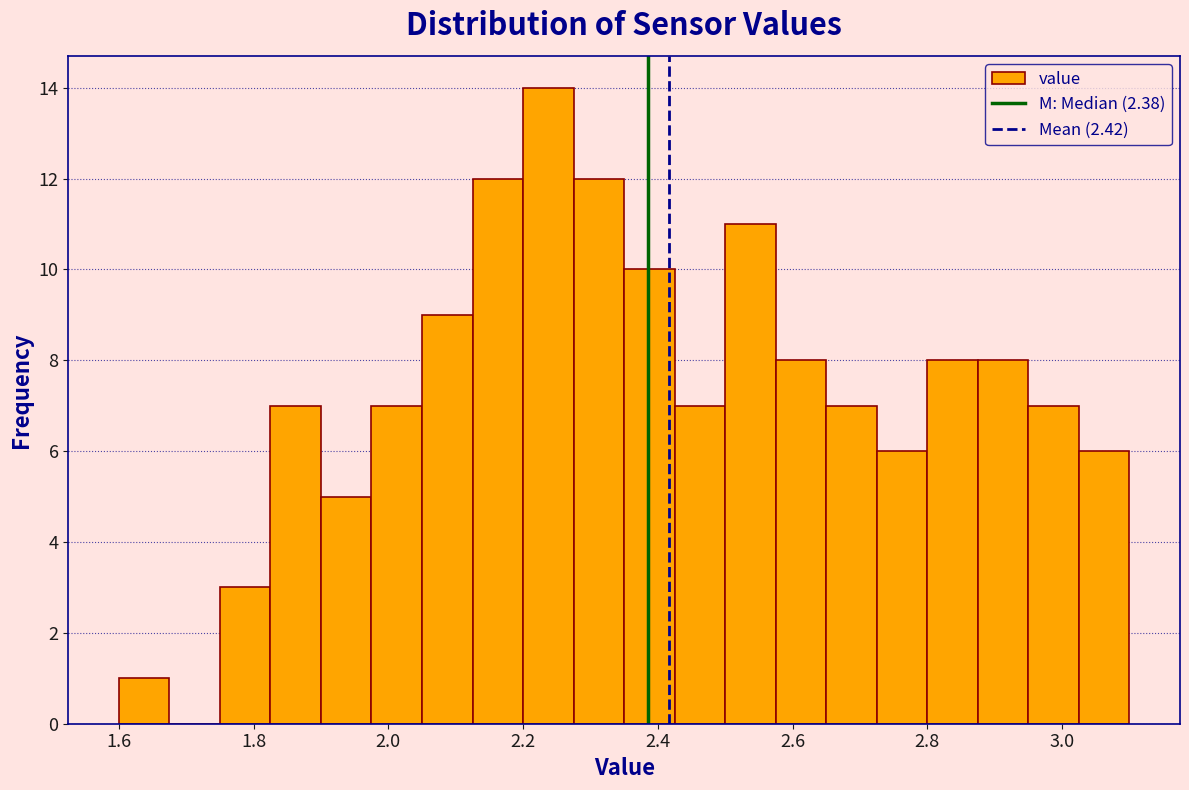

Around what value on the x-axis is the tallest bar? Give the approximate position of its centre, as read against the axis.

2.24